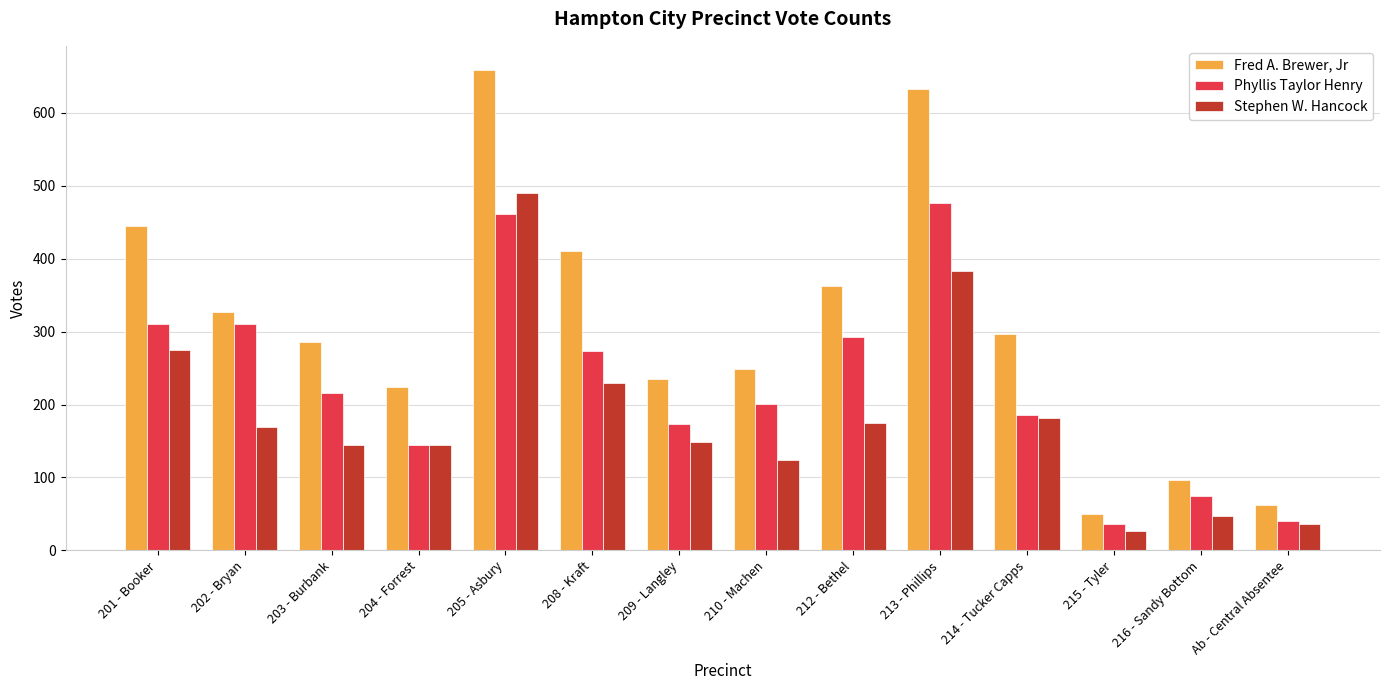

Which series has the largest total across all categories?

Fred A. Brewer, Jr